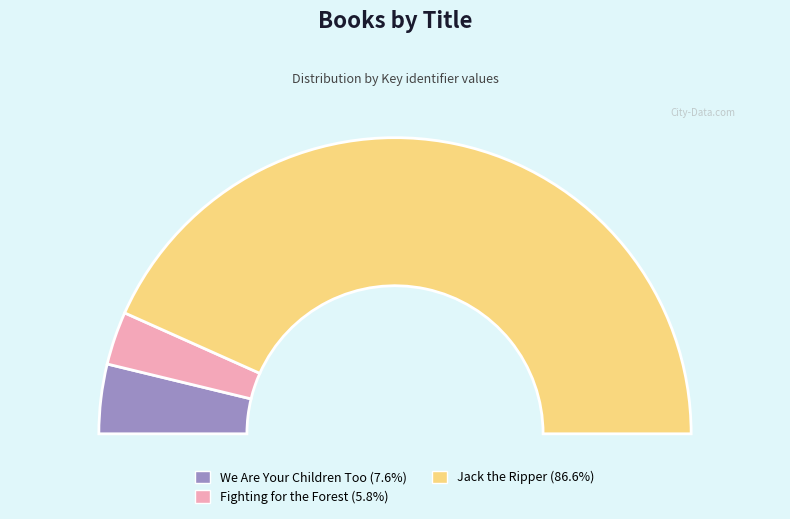

To the nearest percent, what is the combined percentage of We Are Your Children Too and Fighting for the Forest?

13%